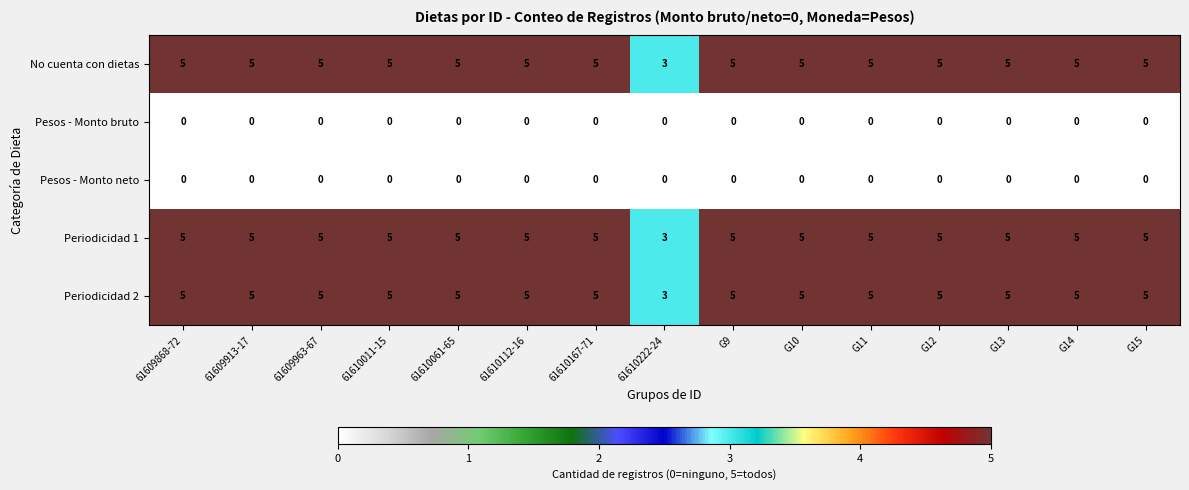

At how many categories does at least one series exceed 2?

15